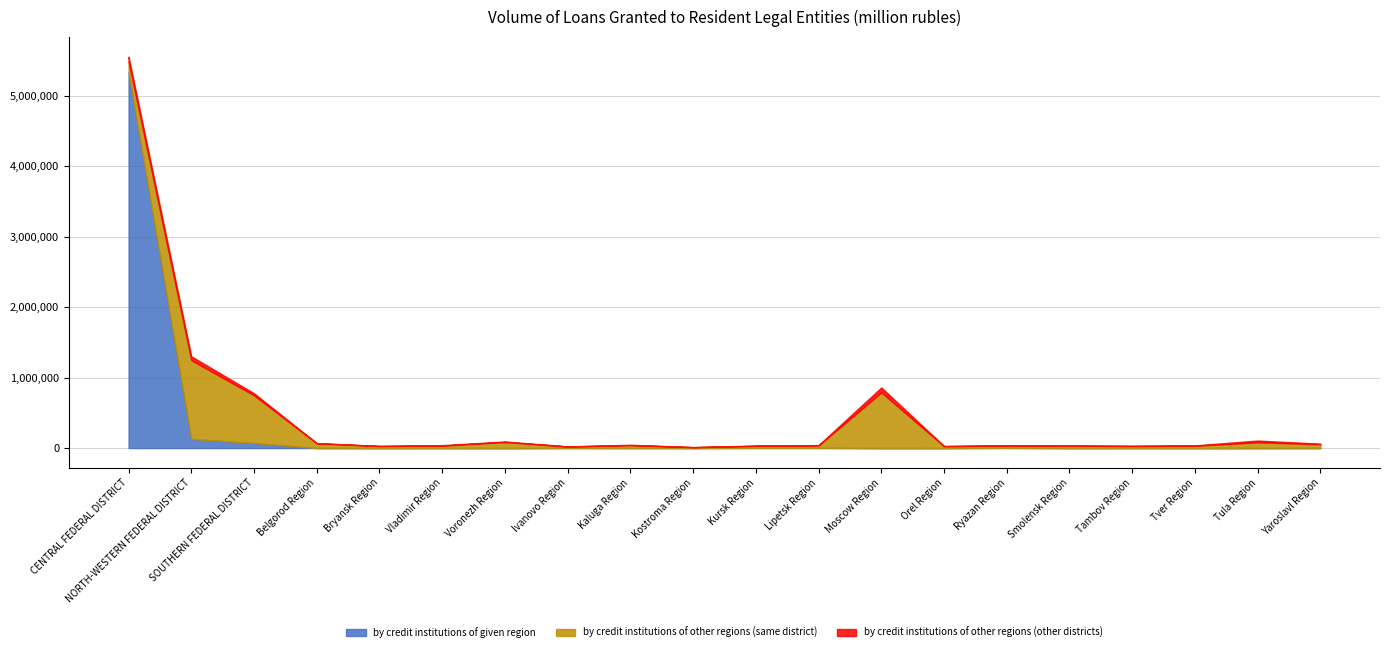

Is it true that by credit institutions of other regions (other districts) equals 7408 at Voronezh Region?

True